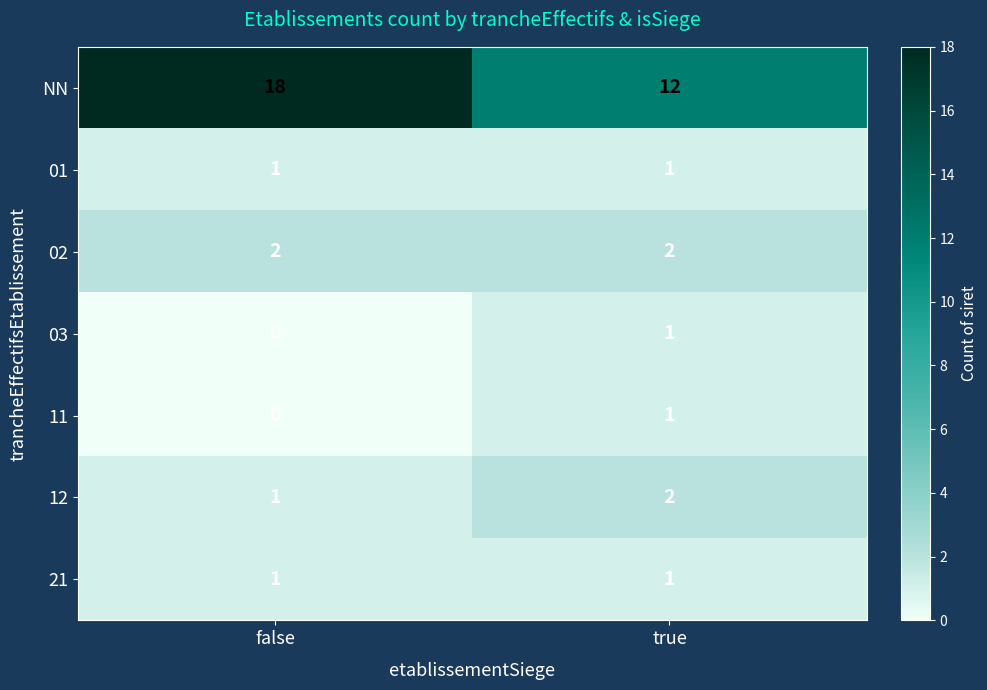

How many categories are shown in the chart?

2